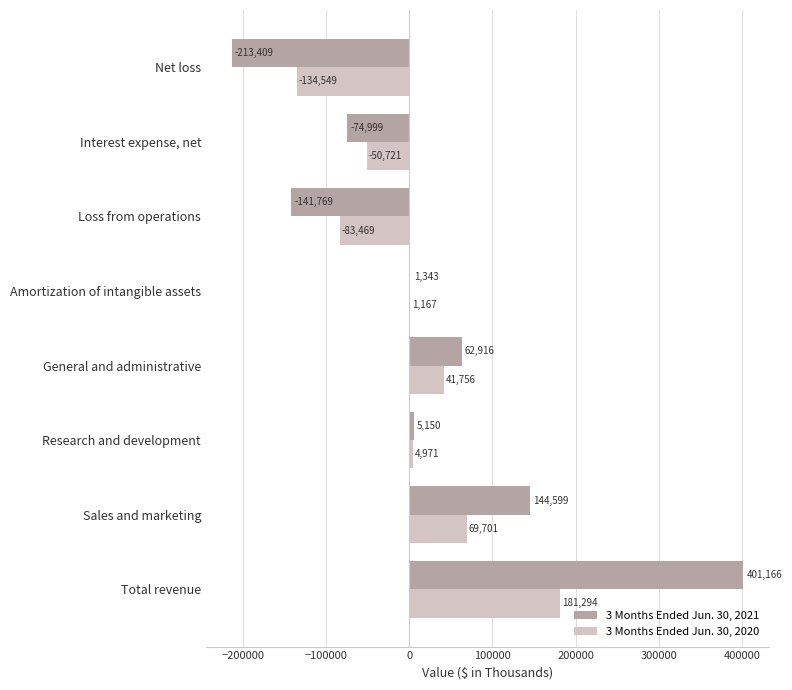

Which series has the largest total across all categories?

3 Months Ended Jun. 30, 2021